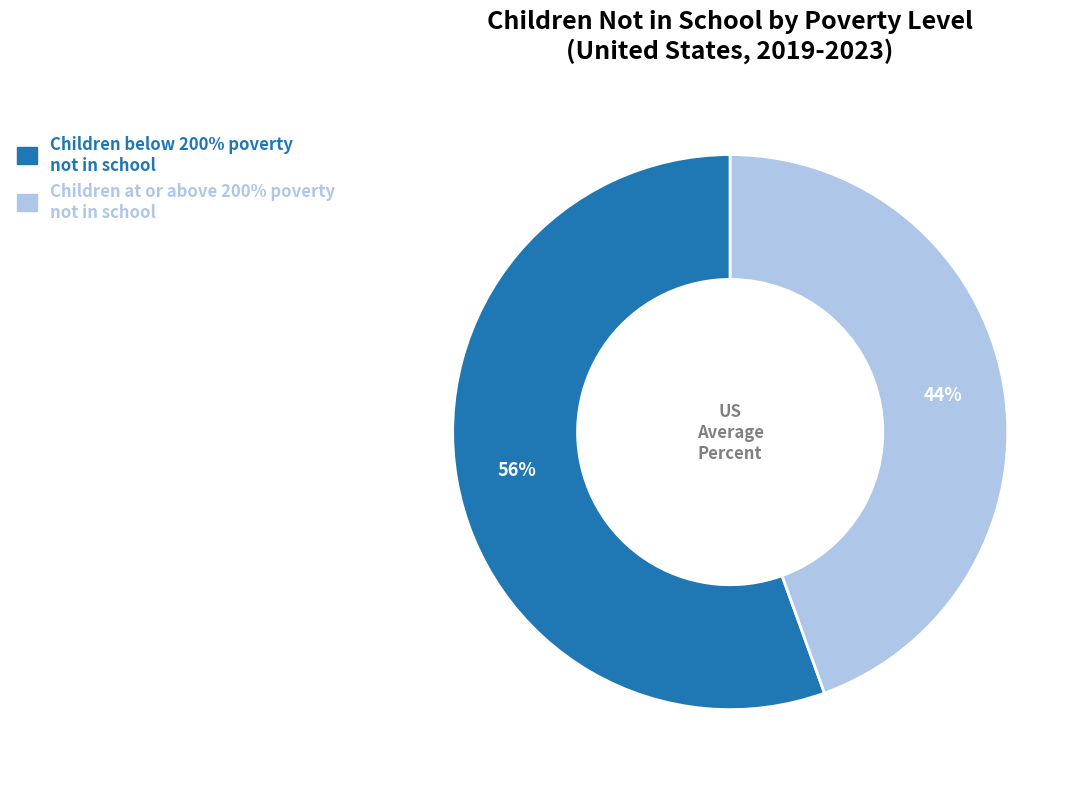

True or false: Children at or above 200% poverty not in school accounts for 58% of the total.

False